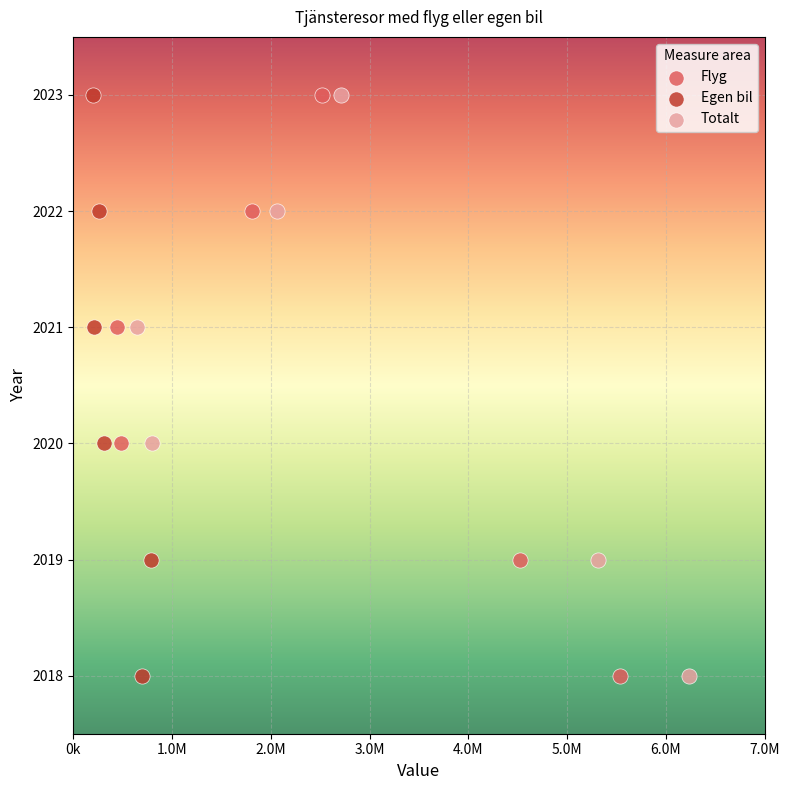

What are all the series names shown in the legend?

Flyg, Egen bil, Totalt